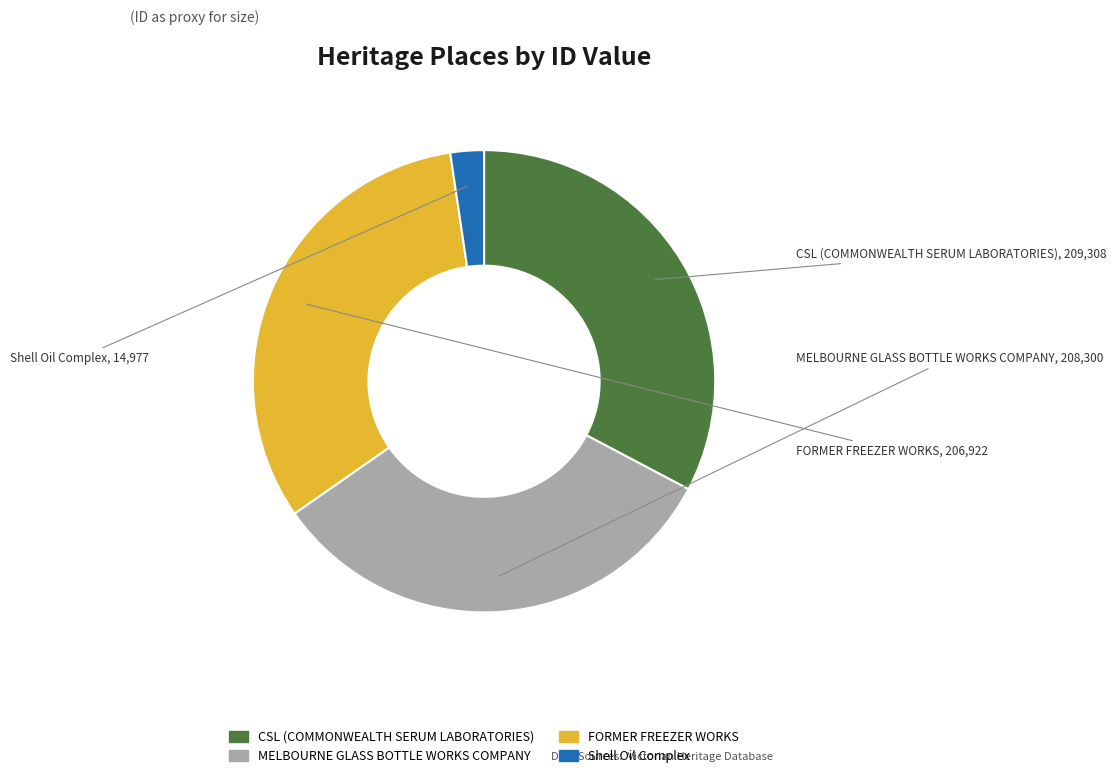

Between MELBOURNE GLASS BOTTLE WORKS COMPANY and Shell Oil Complex, which is larger?

MELBOURNE GLASS BOTTLE WORKS COMPANY